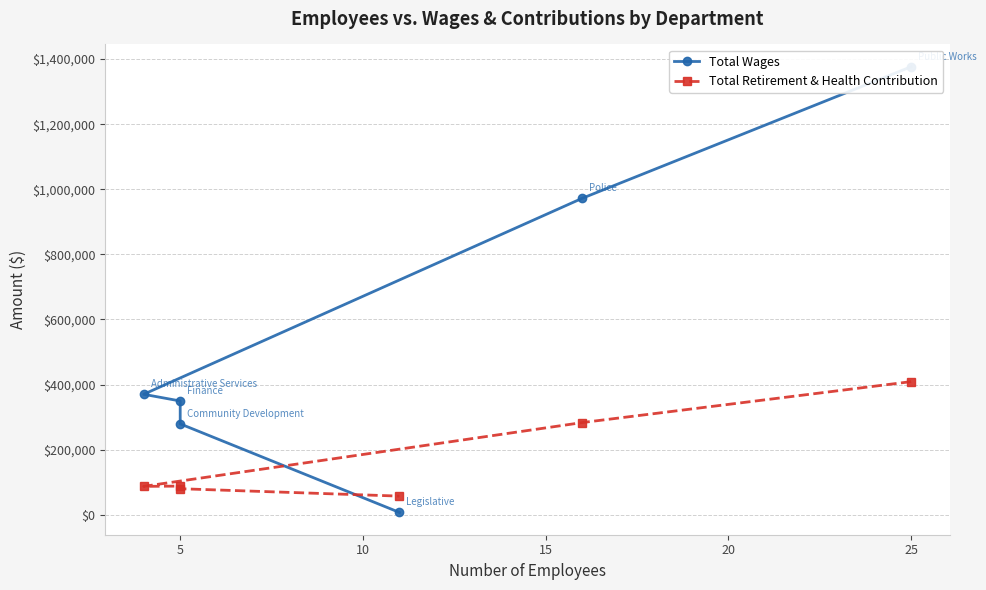

What is the difference between the maximum and minimum values in the Total Retirement & Health Contribution series?

351722